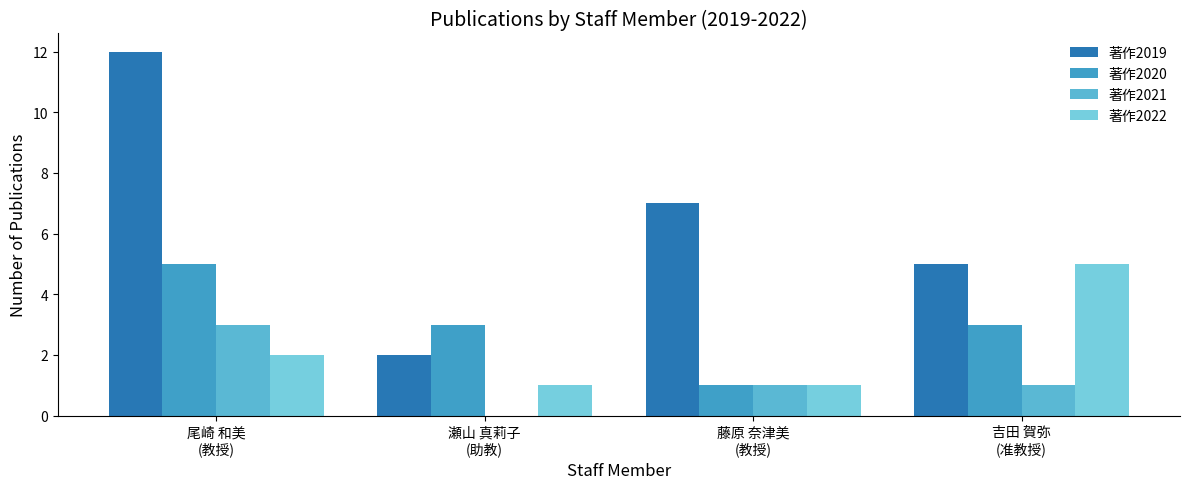

What are all the series names shown in the legend?

著作2019, 著作2020, 著作2021, 著作2022